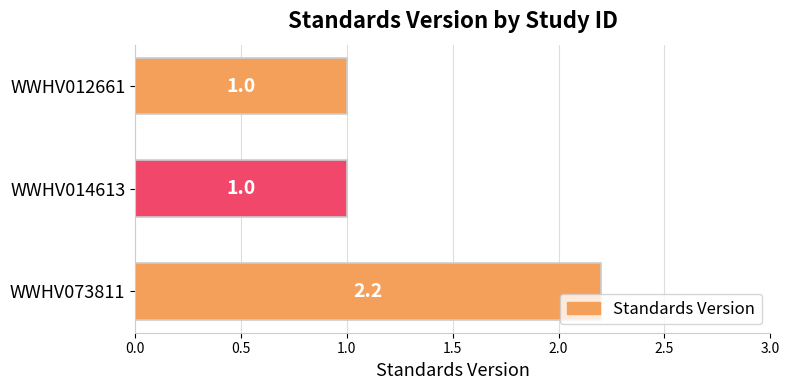

Reading bottom to top, list all the values displayed in this chart.

2.2	1.0	1.0